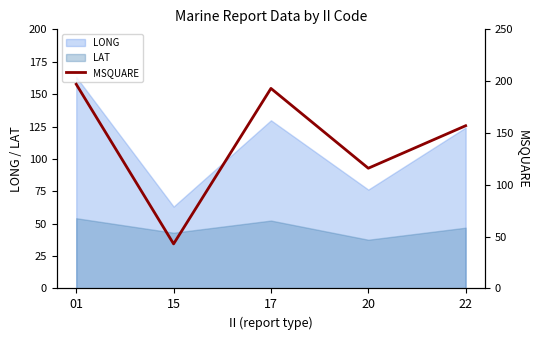

How many lines are shown in the chart?

1